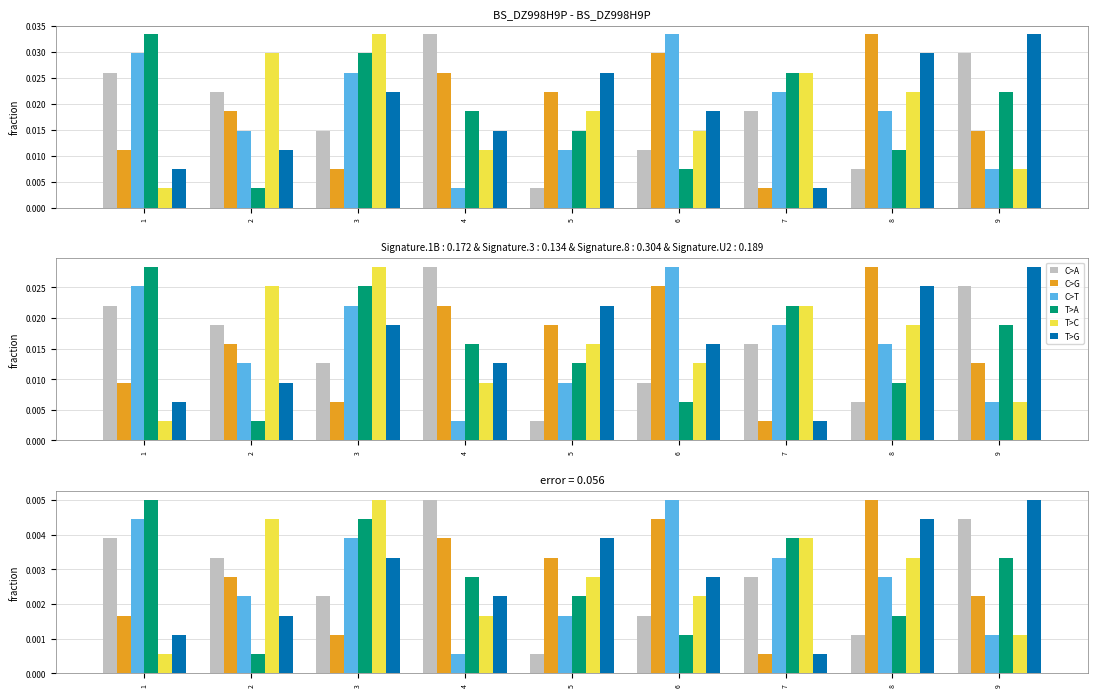

Which has a higher value, 7 or 1?

1